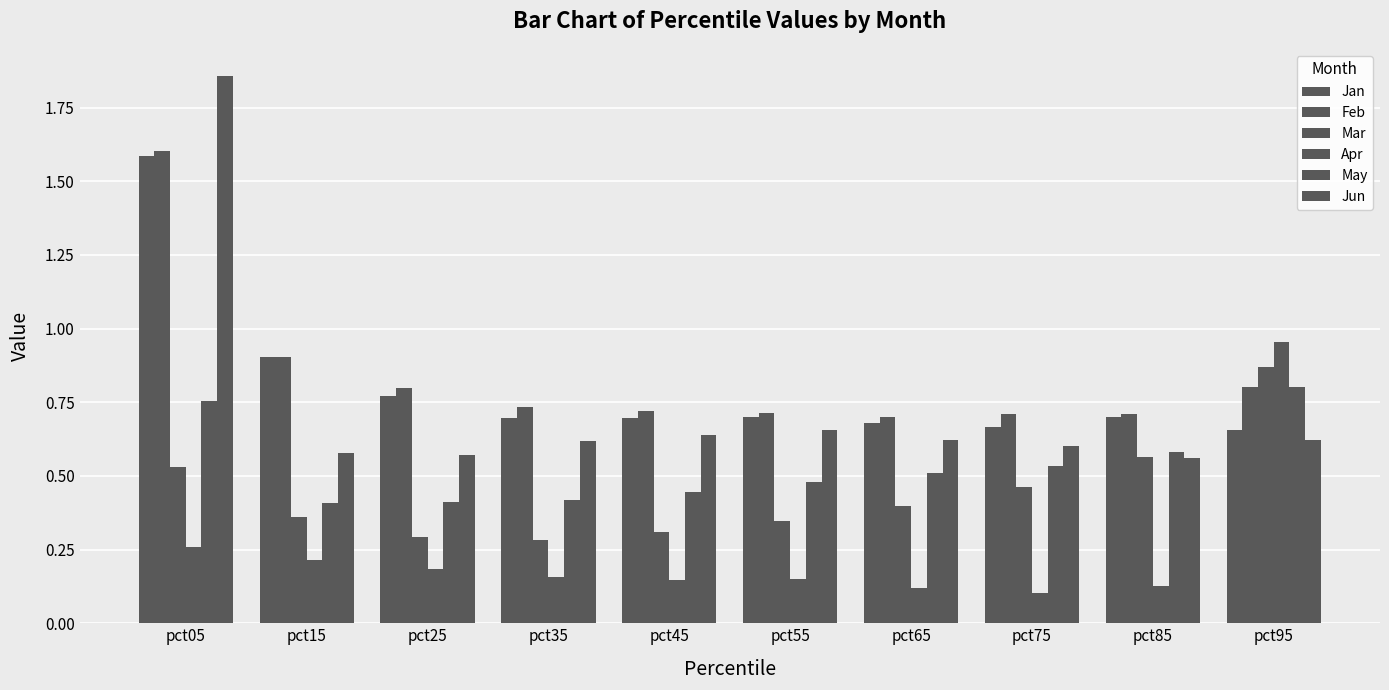

Which category has the lowest value in the Jan series?

pct95